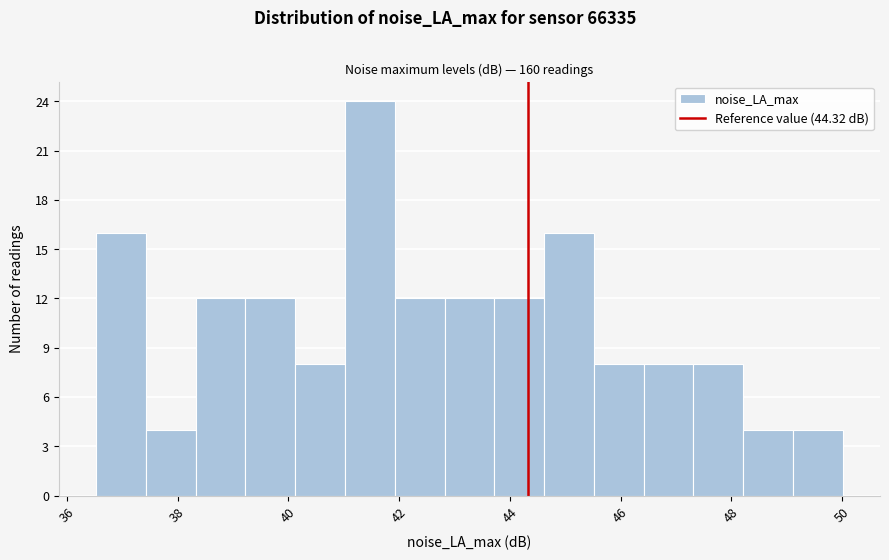

Reading left to right, list every bar in this chart as the range it spans on the x-axis followed by its height. Neither the bar edges nor the heights are printed on the chart, so give them approximately, as read against the axes.

36.6 to 37.4: 16
37.4 to 38.4: 4
38.4 to 39.2: 12
39.2 to 40.2: 12
40.2 to 41.0: 8
41.0 to 42.0: 24
42.0 to 42.8: 12
42.8 to 43.8: 12
43.8 to 44.6: 12
44.6 to 45.6: 16
45.6 to 46.4: 8
46.4 to 47.4: 8
47.4 to 48.2: 8
48.2 to 49.2: 4
49.2 to 50.0: 4